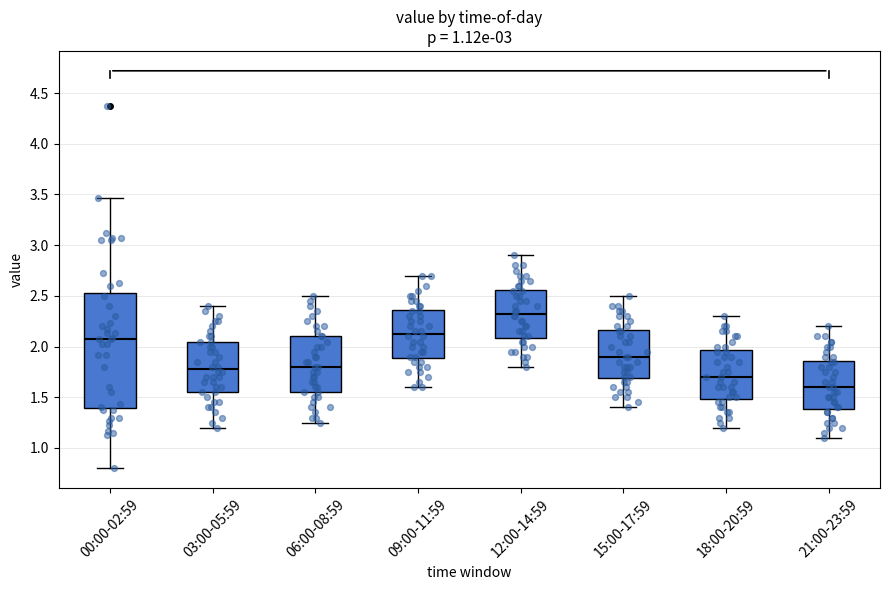

Which box has the lowest median line?

21:00-23:59